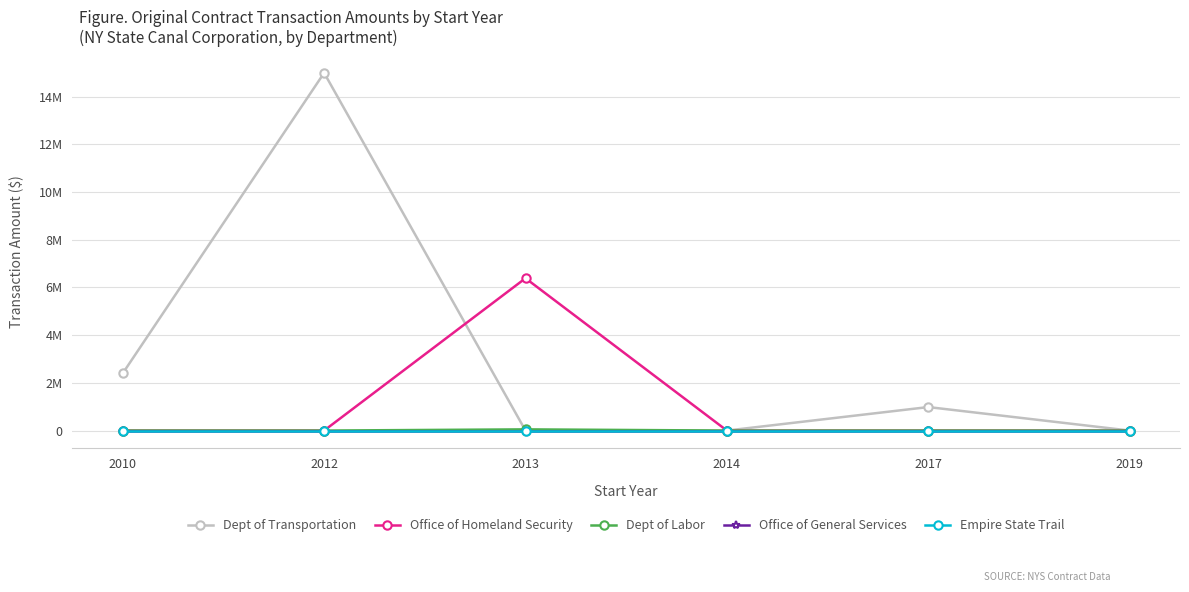

True or false: Dept of Labor and Dept of Transportation intersect in this chart.

True